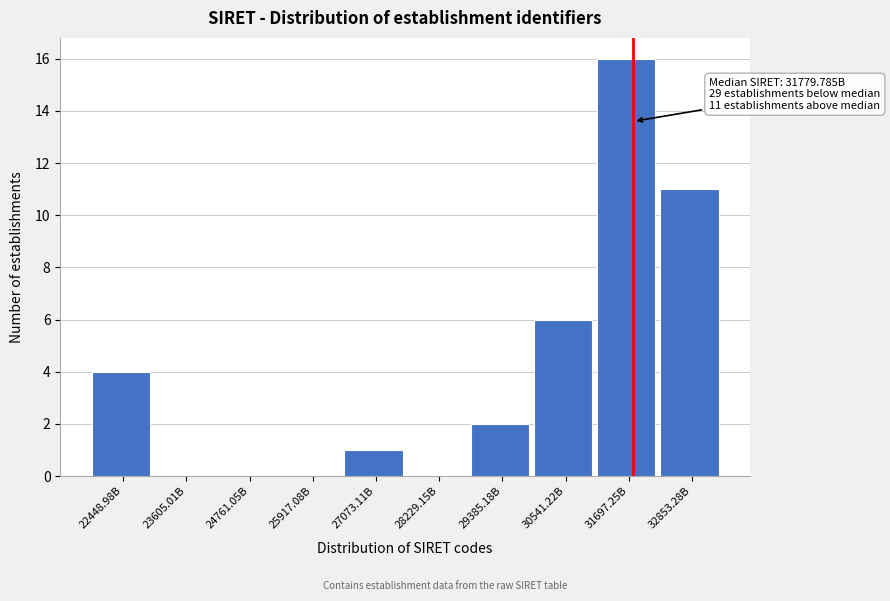

Reading left to right, transcribe all the data shown in this chart.

22448.98B=4	23605.01B=0	24761.05B=0	25917.08B=0	27073.11B=1	28229.15B=0	29385.18B=2	30541.22B=6	31697.25B=16	32853.28B=11